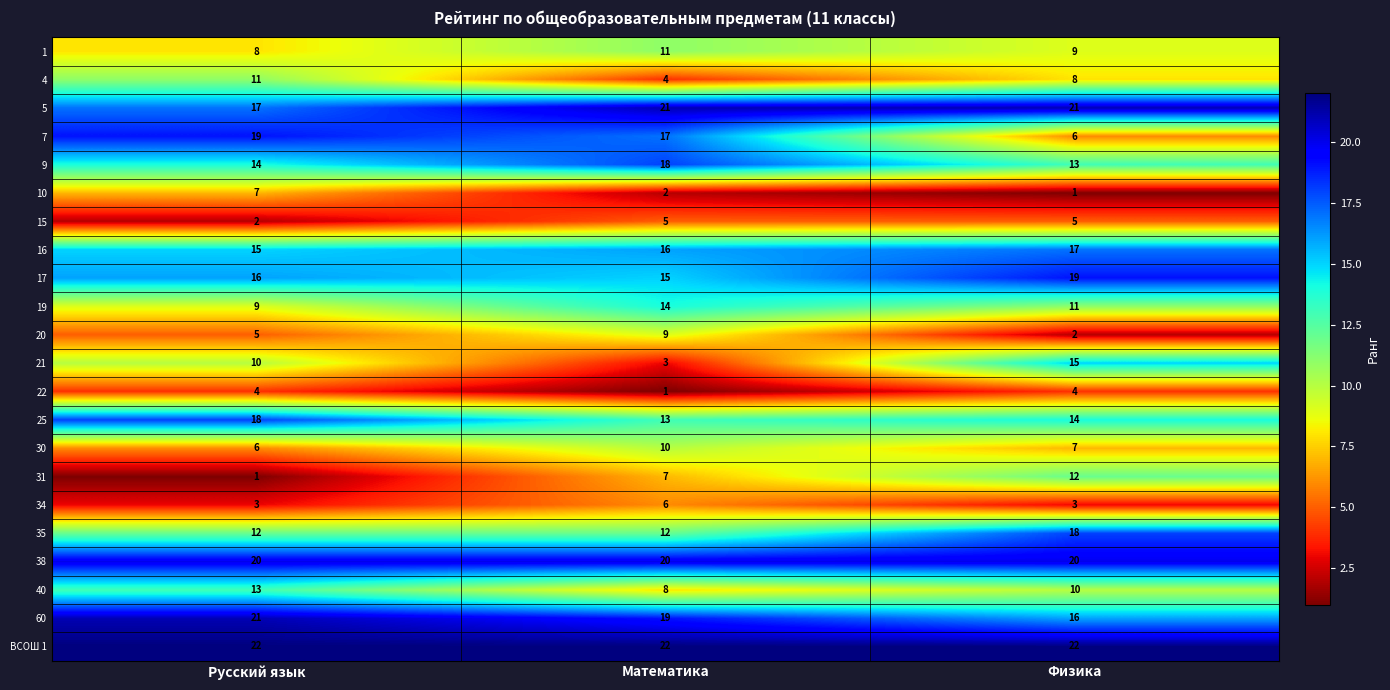

How many categories are shown in the chart?

3